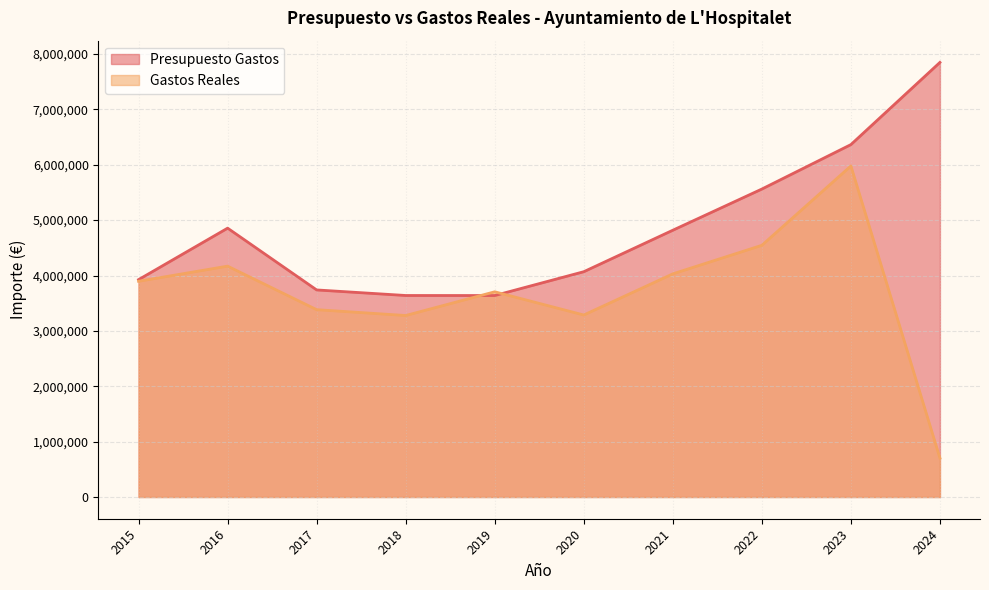

The Presupuesto Gastos series shows 2542111.3 at 2016. True or false?

False